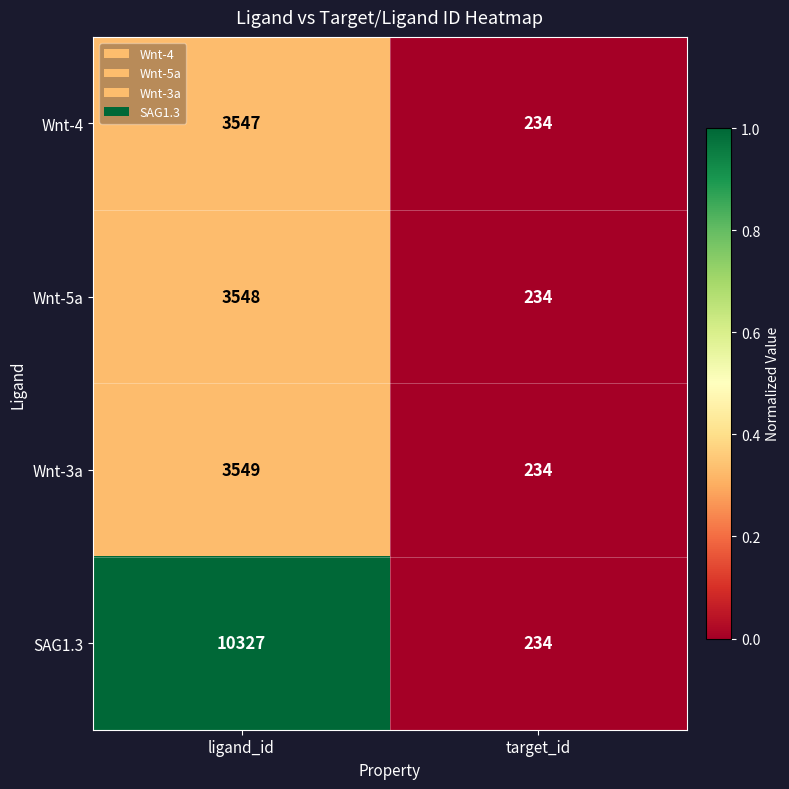

Which series has the largest total across all categories?

SAG1.3